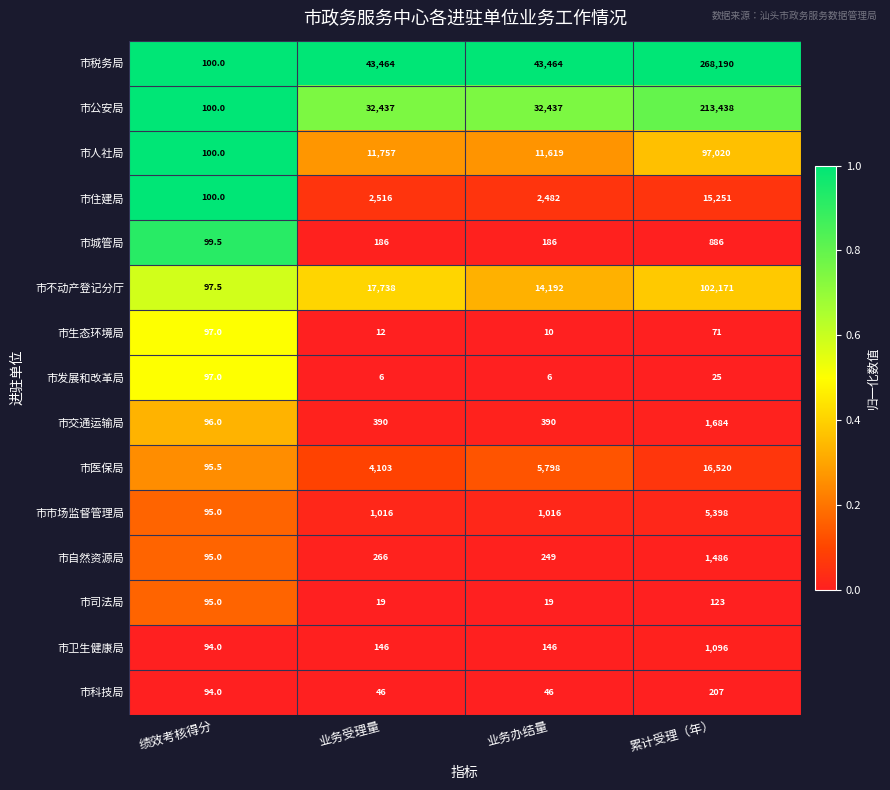

At which label is 市司法局 closest to 71?

绩效考核得分